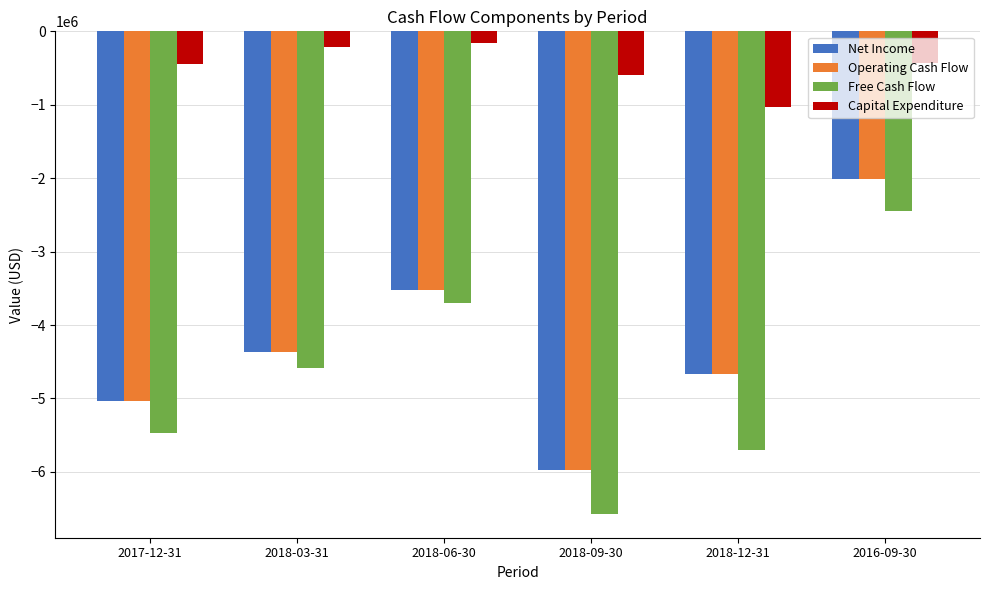

What is the label of the 5th bar from the right?

2018-03-31